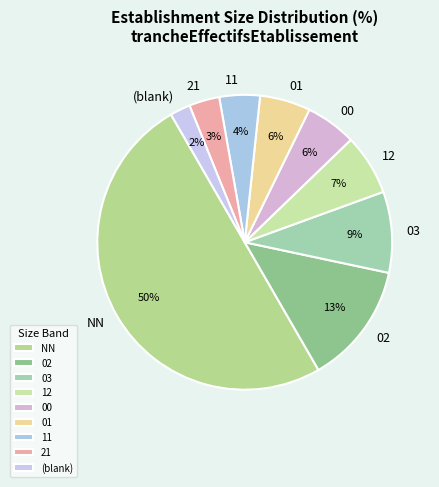

Which slice is the smallest?

(blank)